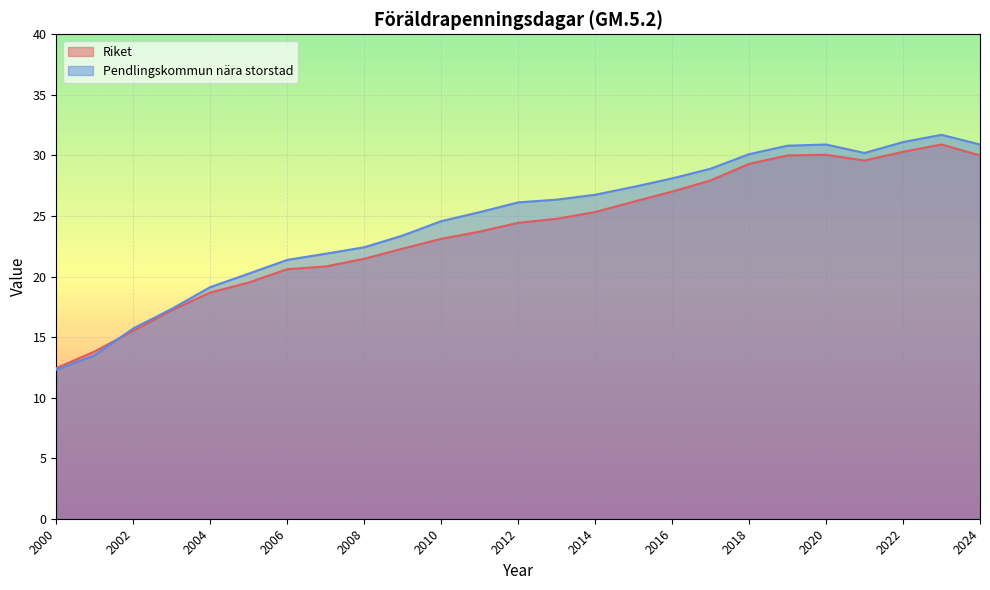

What is the difference between the second highest and minimum values in the Pendlingskommun nära storstad series?

18.8